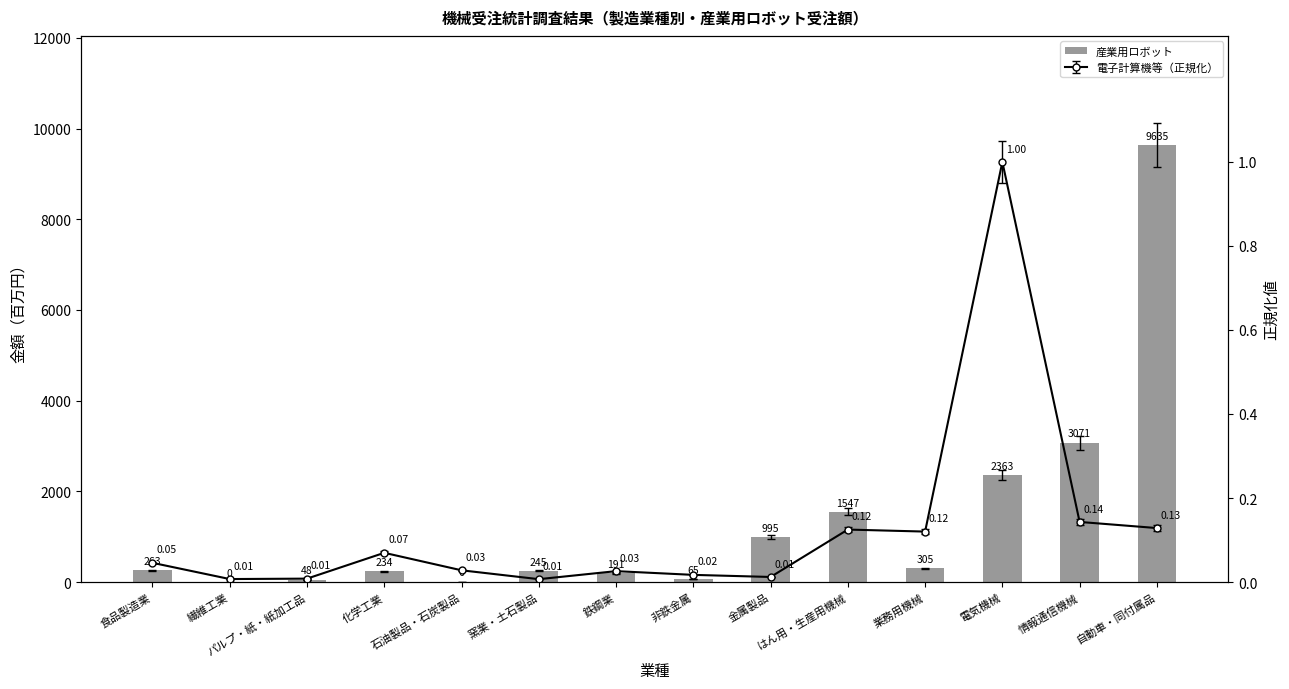

Reading left to right, what are all the values shown in this chart?

263	0	48	234	6	245	191	65	995	1547	305	2363	3071	9635